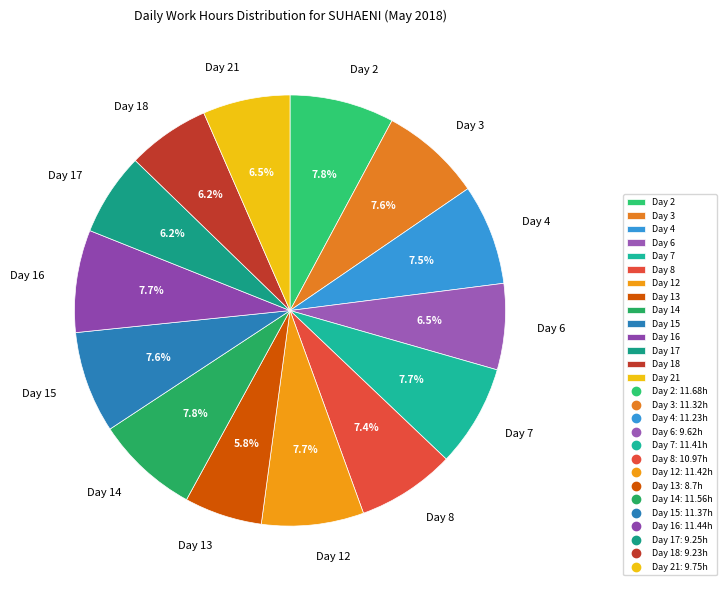

Does Day 3 represent more than half of the total?

No